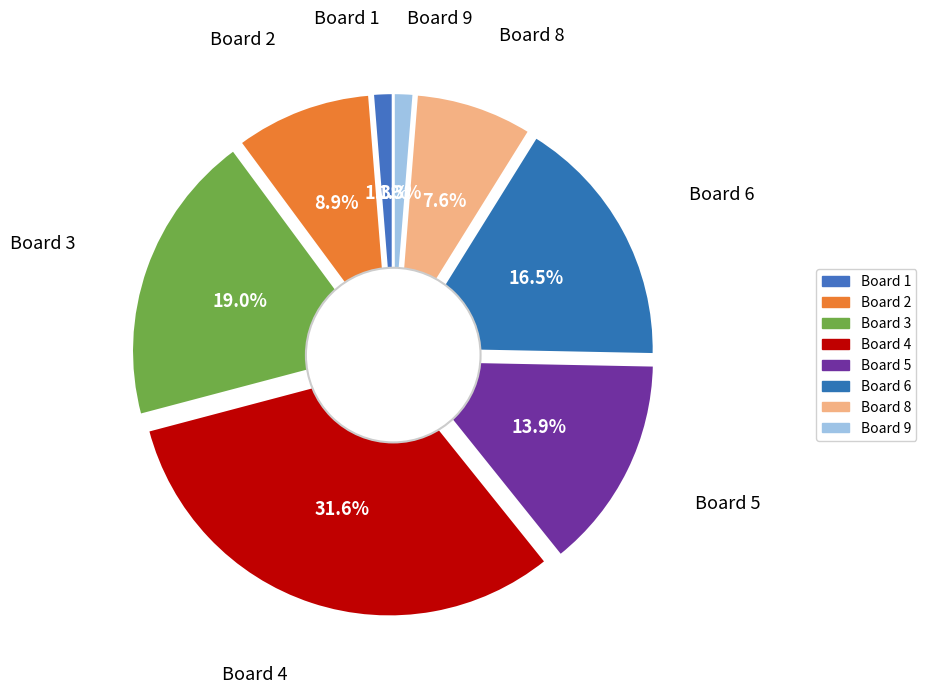

The Board 7 slice represents 9% of the pie. True or false?

False